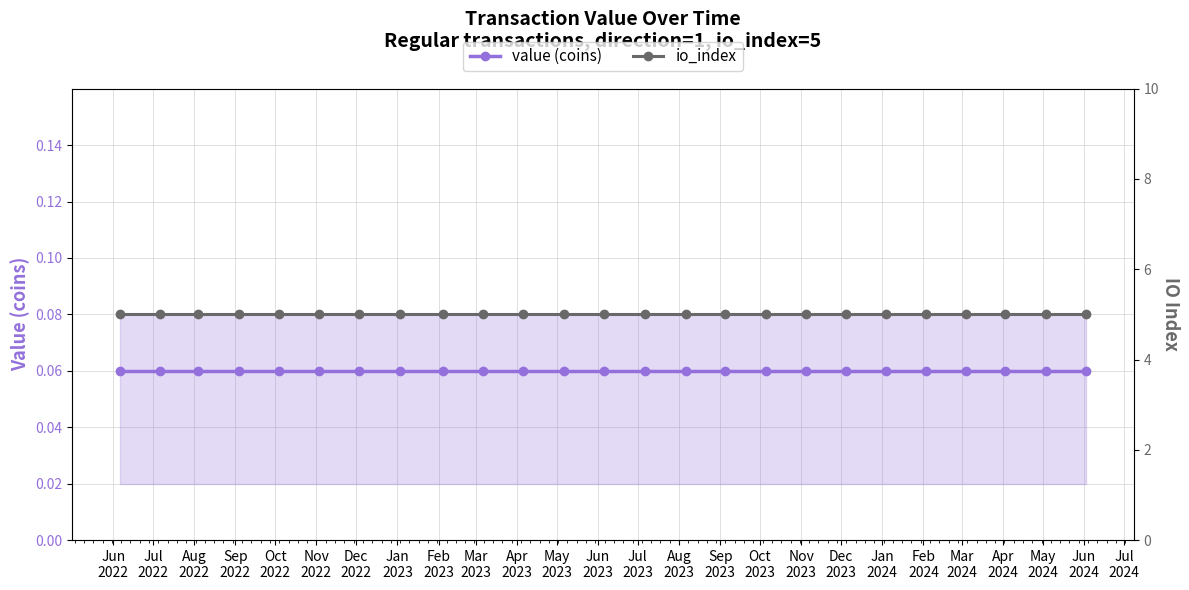

Which has a higher value, Jun
2023 or Jun
2024?

Jun
2023